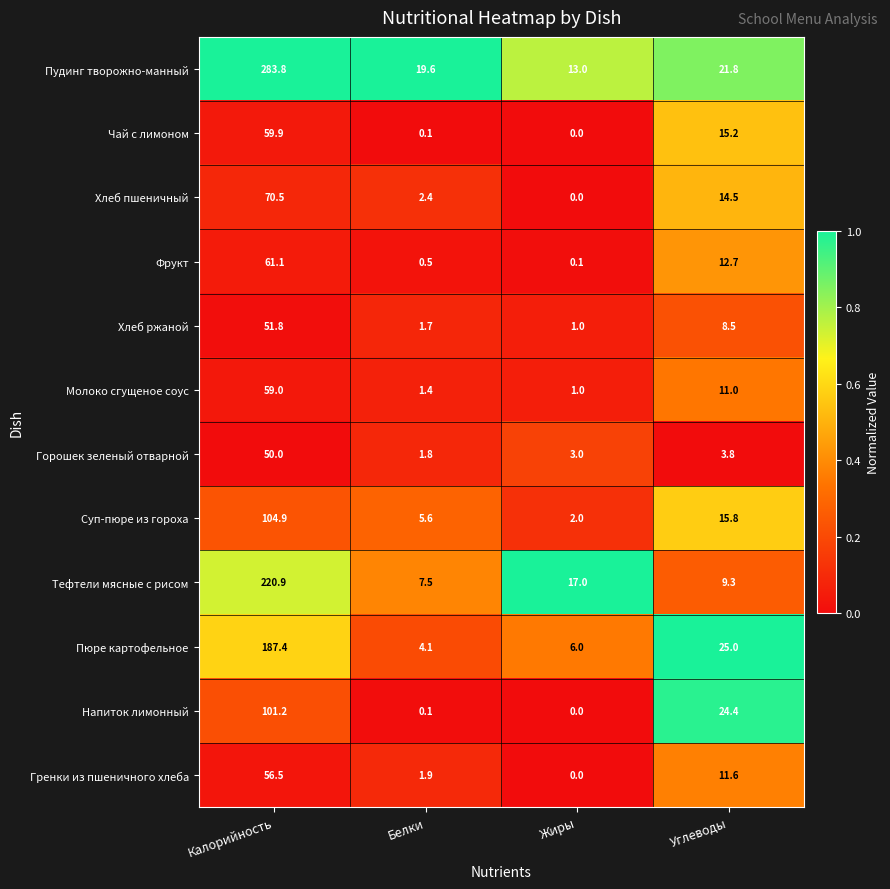

Which series has the widest spread of values?

Пудинг творожно-манный